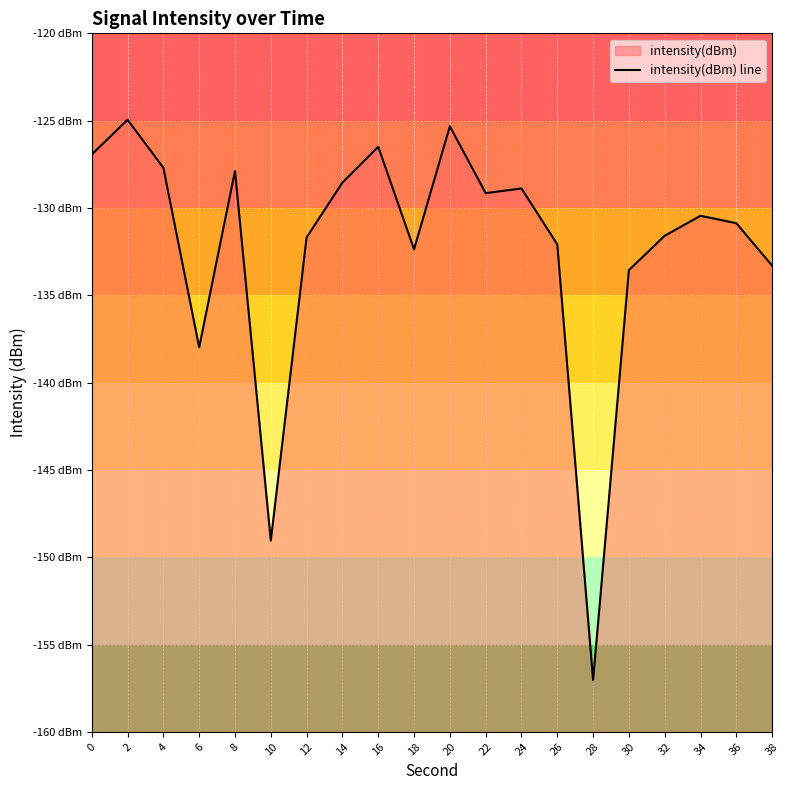

What is the greatest value displayed?

-125.0